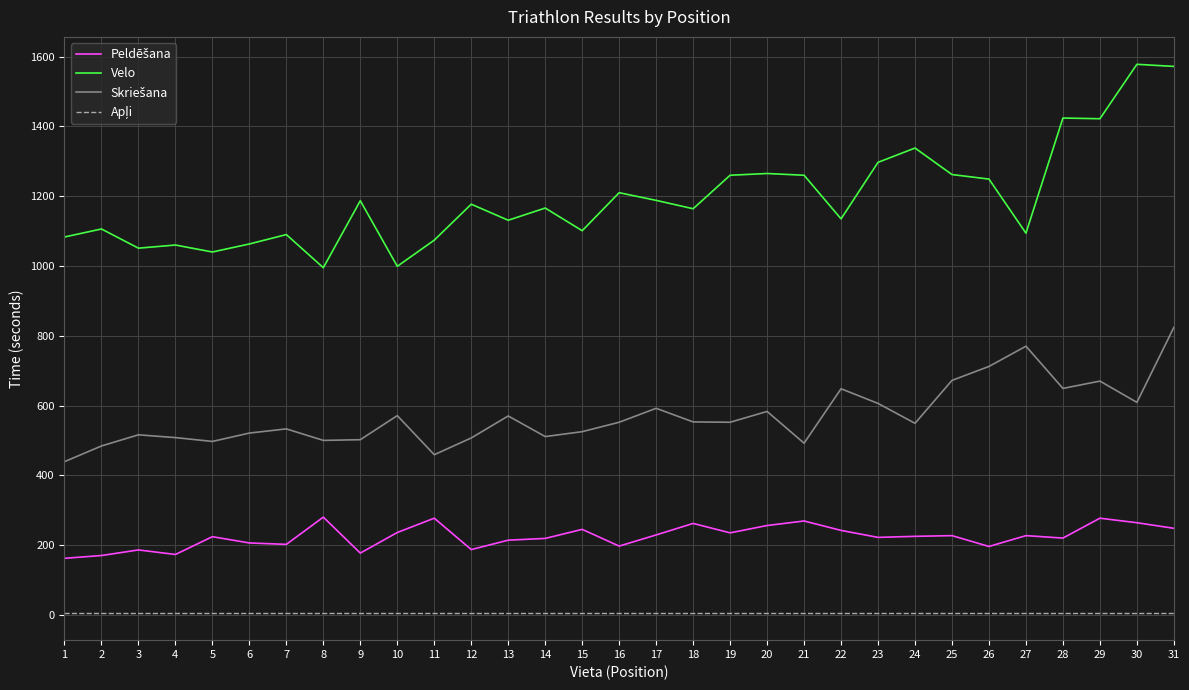

Which series has the largest total across all categories?

Velo